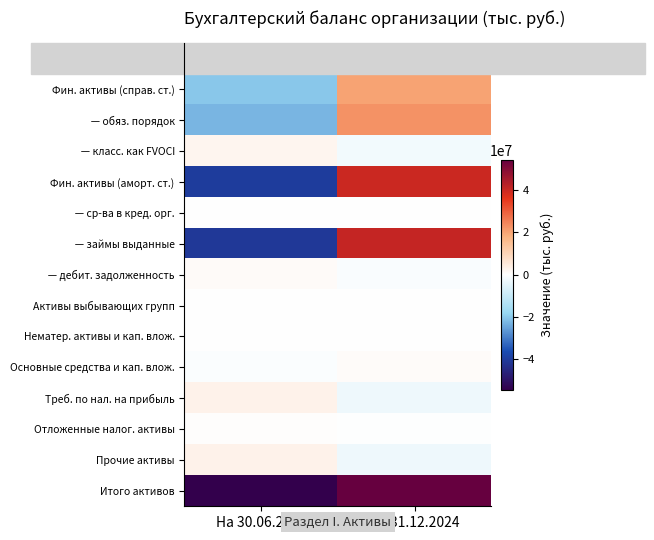

Which series has the largest range (max minus min)?

Итого активов